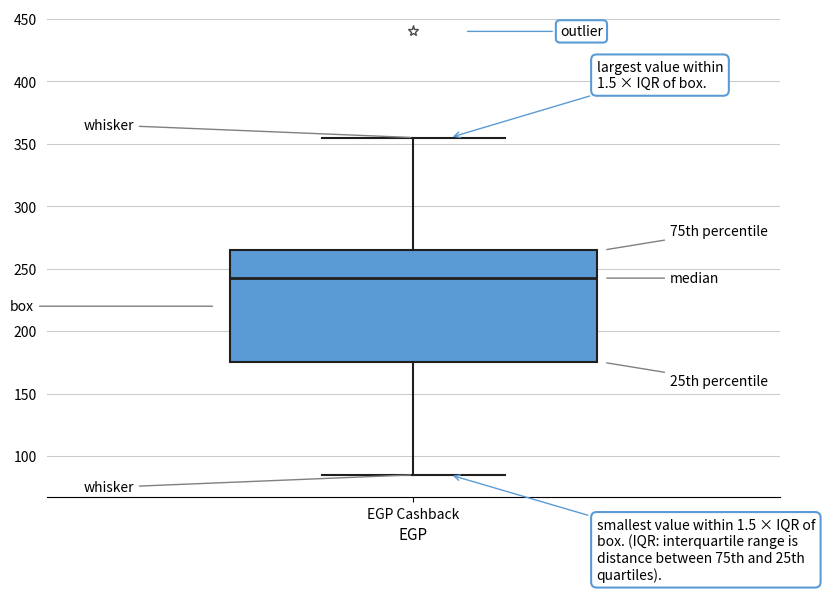

Where does the lower whisker of the box for EGP Cashback end on the y-axis? The values are not printed on the chart, so give them approximately, as read against the axis.

85